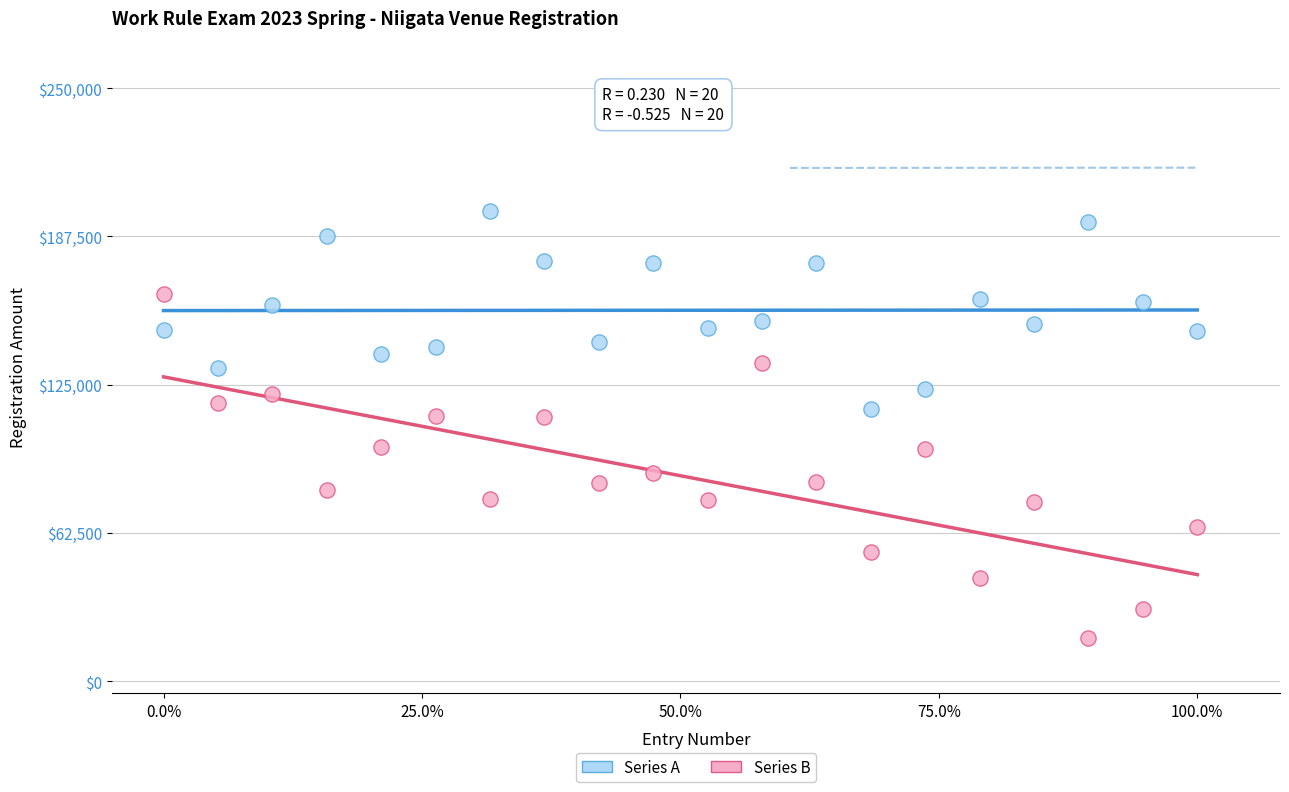

Which series contains the lowest Y value?

Series B